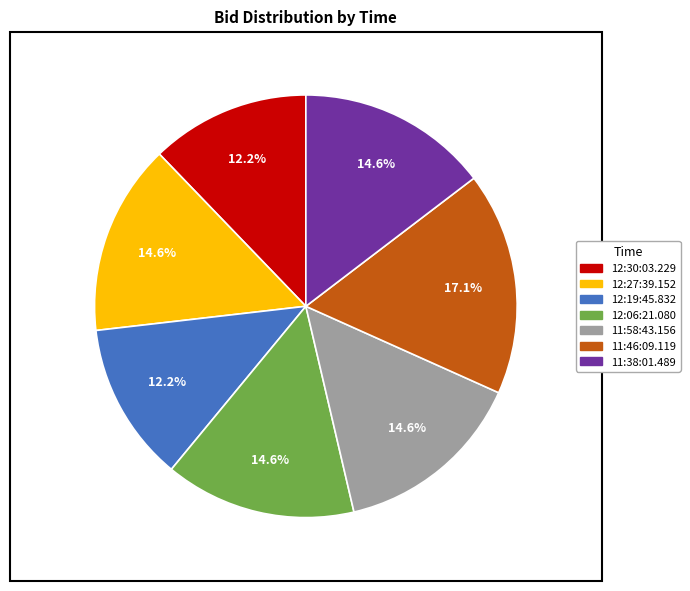

Count the number of slices in the pie.

7